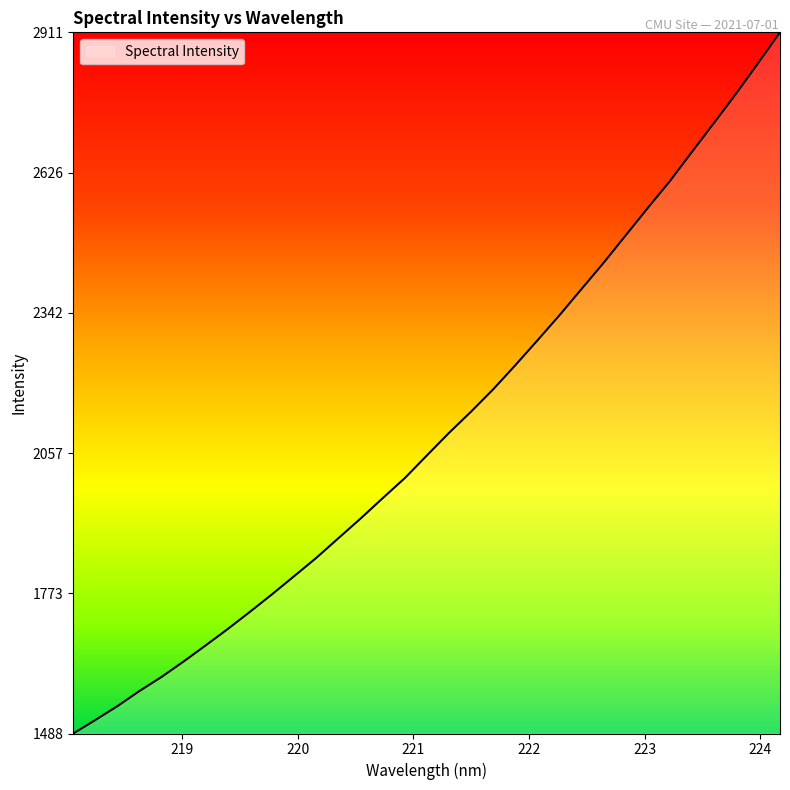

What is the greatest value displayed?

2910.9